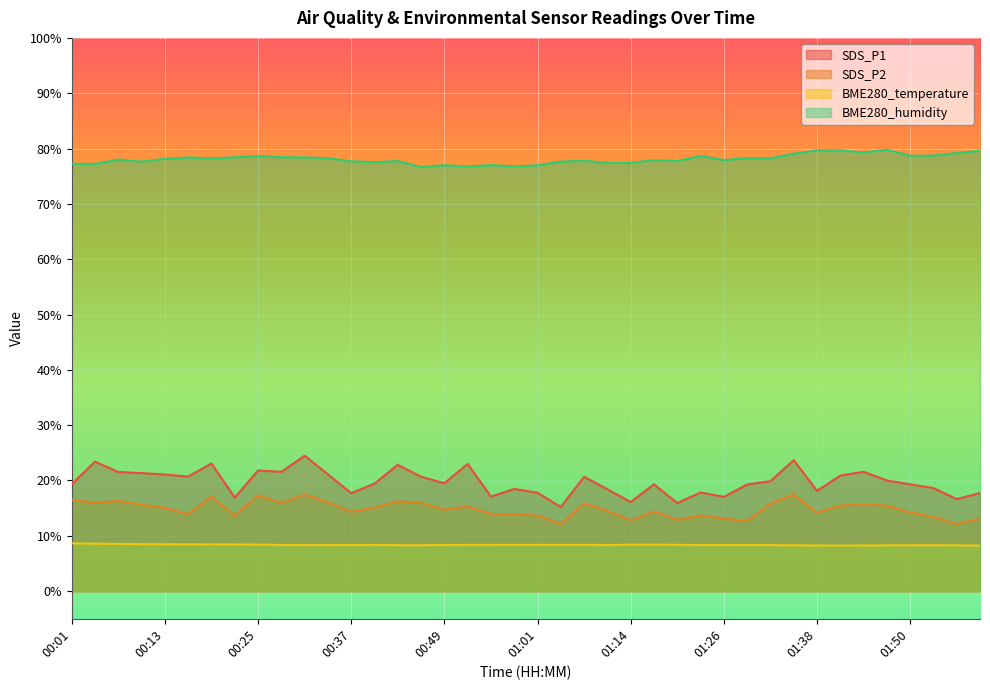

What is the sum of all SDS_P2 values?

592.7